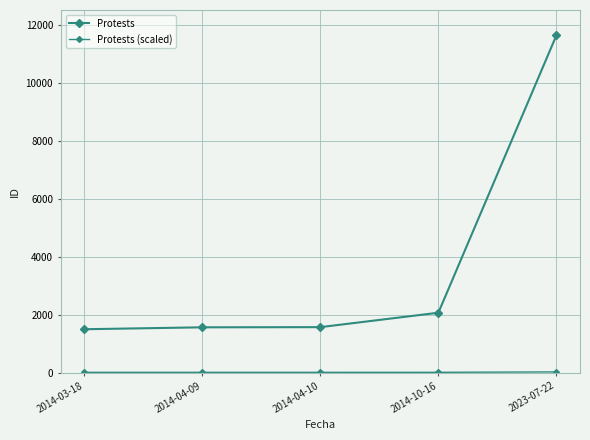

What is the total value across all series at 2014-03-18?

1519.1